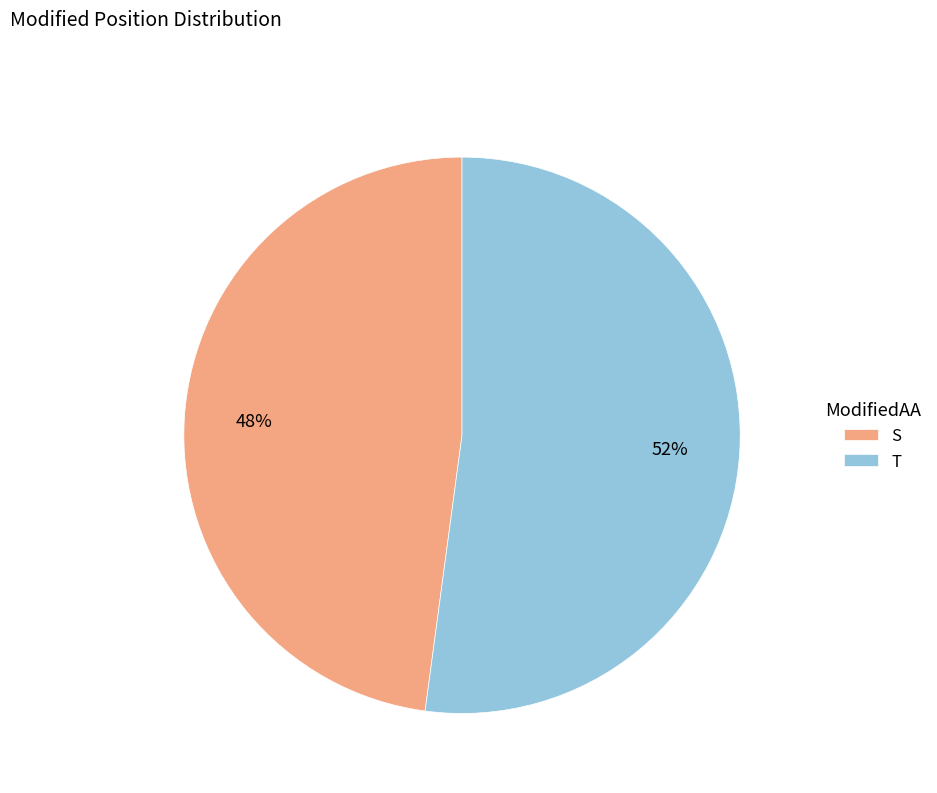

Which has a higher value, T or S?

T